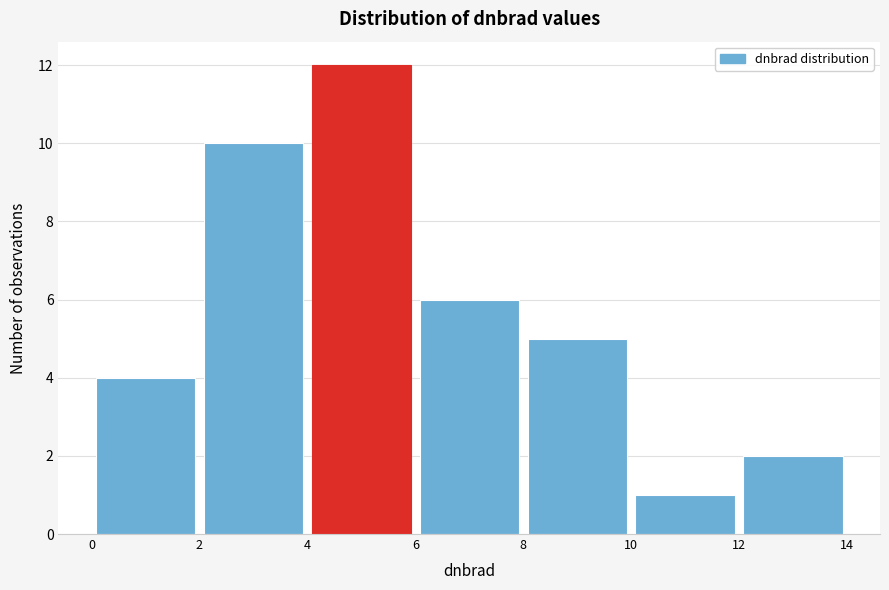

Reading left to right, list every bar in this chart as the range it spans on the x-axis followed by its height. The values are not printed on the chart, so give them approximately, as read against the axis.

0 to 2: 4
2 to 4: 10
4 to 6: 12
6 to 8: 6
8 to 10: 5
10 to 12: 1
12 to 14: 2